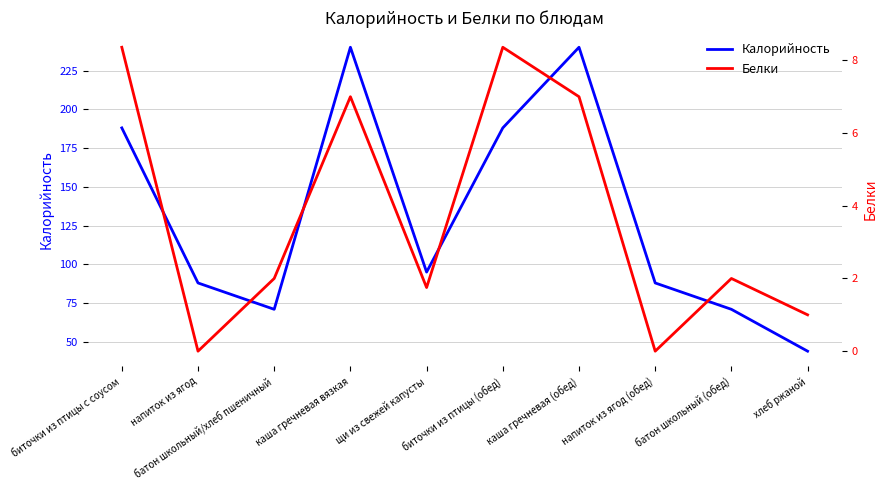

Is it true that Калорийность equals 44.0 at хлеб ржаной?

True